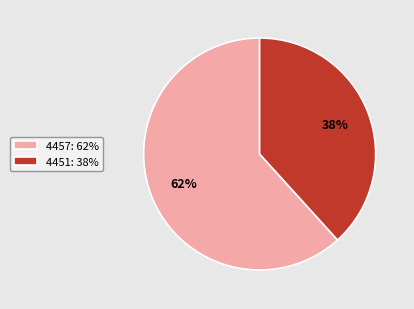

Is the sum of 4451: 38% and 4457: 62% greater than half?

Yes